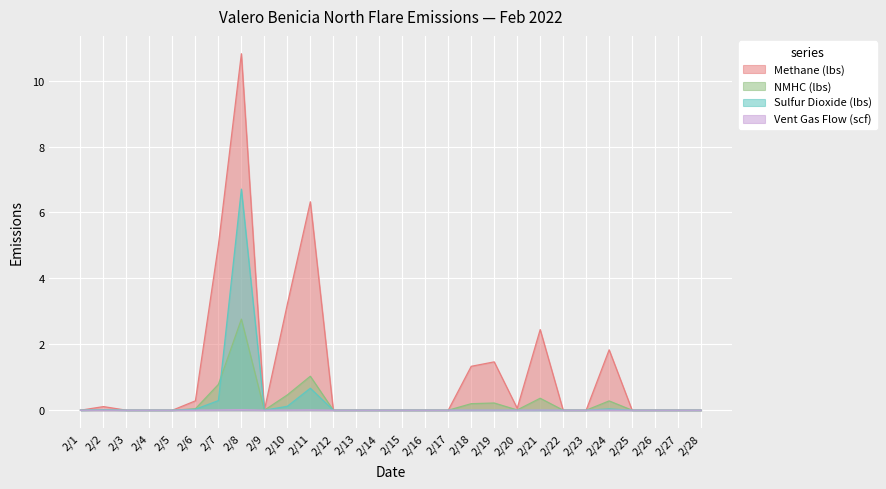

Reading left to right, transcribe all the data shown in this chart.

Methane (lbs): 2/1=0.0	2/2=0.1	2/3=0.0	2/4=0.0	2/5=0.0	2/6=0.3	2/7=5.0	2/8=10.8	2/9=0.0	2/10=3.2	2/11=6.3	2/12=0.0	2/13=0.0	2/14=0.0	2/15=0.0	2/16=0.0	2/17=0.0	2/18=1.3	2/19=1.5	2/20=0.1	2/21=2.4	2/22=0.0	2/23=0.0	2/24=1.8	2/25=0.0	2/26=0.0	2/27=0.0	2/28=0.0
NMHC (lbs): 2/1=0.0	2/2=0.0	2/3=0.0	2/4=0.0	2/5=0.0	2/6=0.0	2/7=0.8	2/8=2.8	2/9=0.0	2/10=0.5	2/11=1.0	2/12=0.0	2/13=0.0	2/14=0.0	2/15=0.0	2/16=0.0	2/17=0.0	2/18=0.2	2/19=0.2	2/20=0.0	2/21=0.4	2/22=0.0	2/23=0.0	2/24=0.3	2/25=0.0	2/26=0.0	2/27=0.0	2/28=0.0
Sulfur Dioxide (lbs): 2/1=0.0	2/2=0.0	2/3=0.0	2/4=0.0	2/5=0.0	2/6=0.0	2/7=0.3	2/8=6.7	2/9=0.0	2/10=0.1	2/11=0.7	2/12=0.0	2/13=0.0	2/14=0.0	2/15=0.0	2/16=0.0	2/17=0.0	2/18=0.0	2/19=0.0	2/20=0.0	2/21=0.0	2/22=0.0	2/23=0.0	2/24=0.0	2/25=0.0	2/26=0.0	2/27=0.0	2/28=0.0
Vent Gas Flow (scf): 2/1=0.0	2/2=0.0	2/3=0.0	2/4=0.0	2/5=0.0	2/6=0.0	2/7=0.0	2/8=0.0	2/9=0.0	2/10=0.0	2/11=0.0	2/12=0.0	2/13=0.0	2/14=0.0	2/15=0.0	2/16=0.0	2/17=0.0	2/18=0.0	2/19=0.0	2/20=0.0	2/21=0.0	2/22=0.0	2/23=0.0	2/24=0.0	2/25=0.0	2/26=0.0	2/27=0.0	2/28=0.0